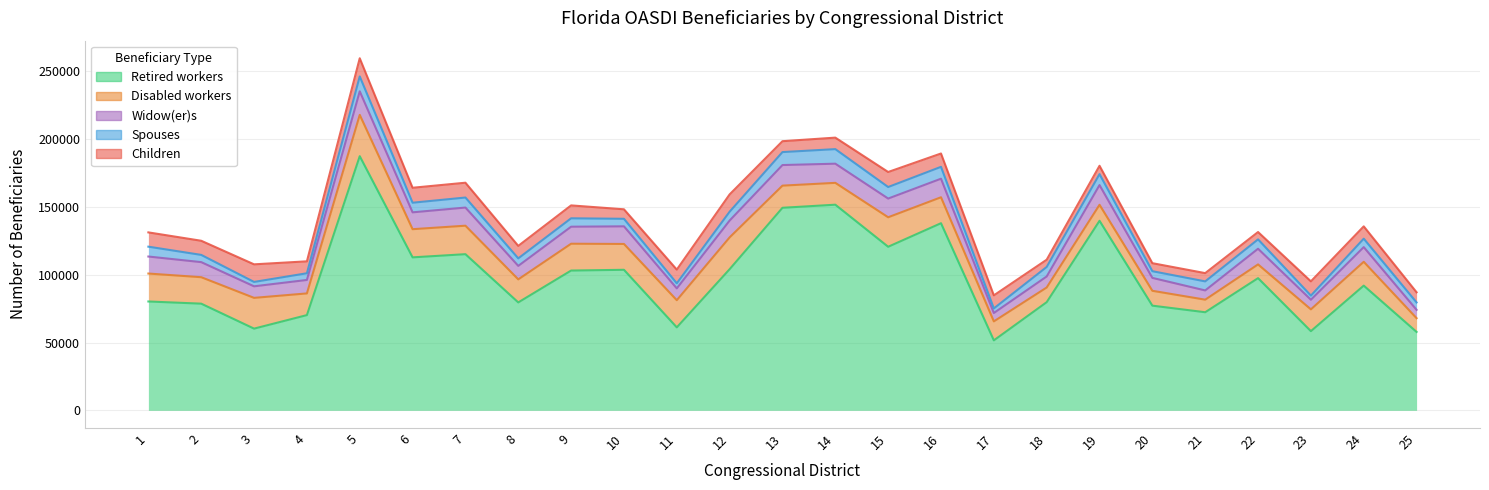

How many interior local valleys does the Retired workers series have?

8